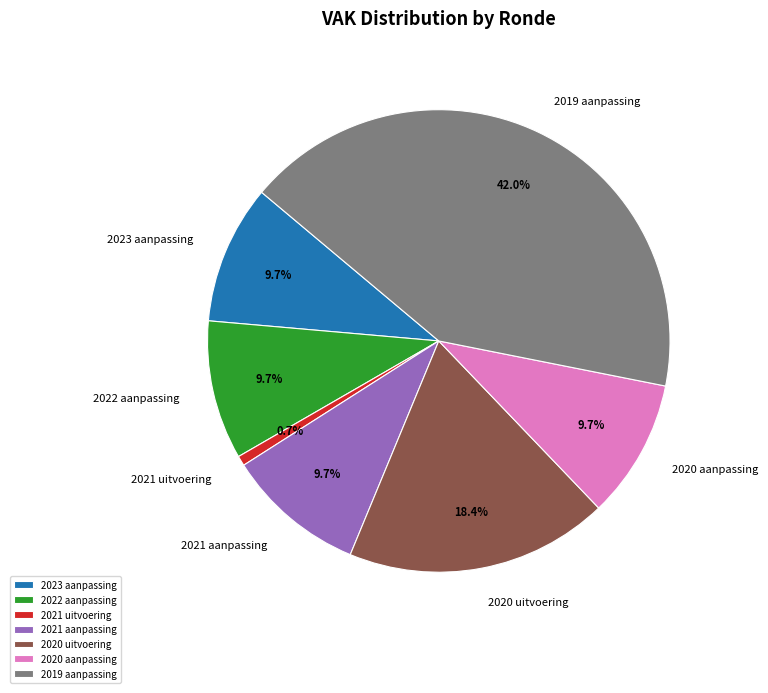

What percentage is the 2023 aanpassing slice, to the nearest percent?

10%